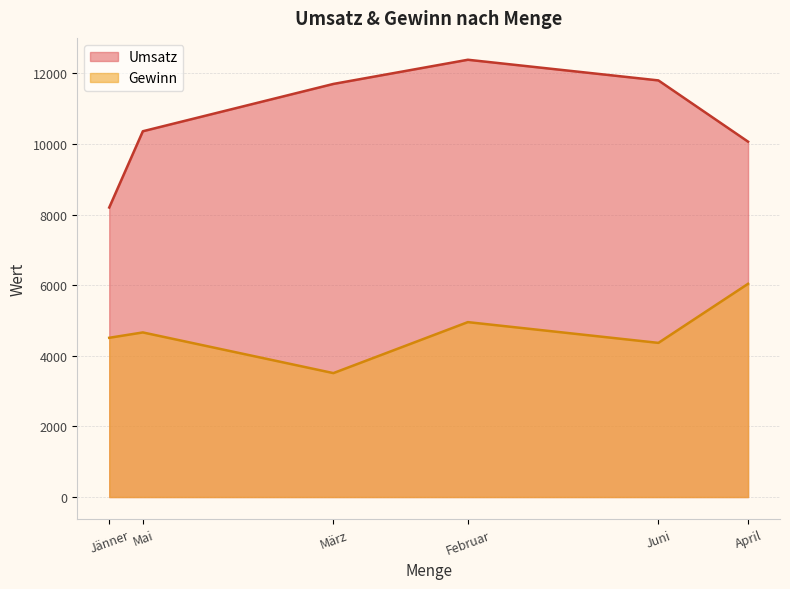

What is the difference between the Umsatz values at Jänner and Juni?

3600